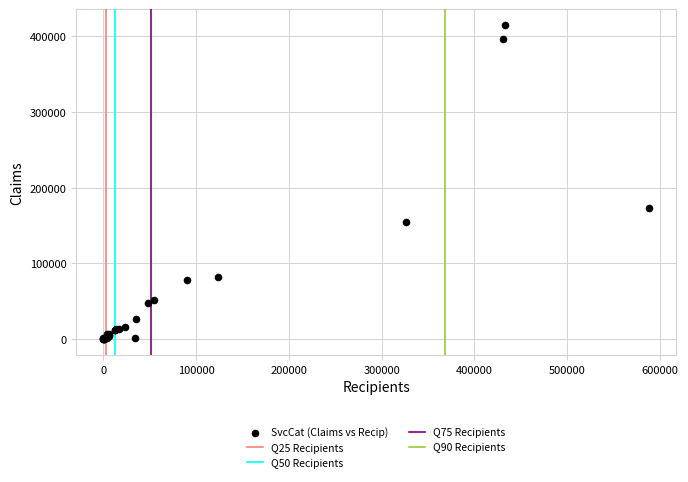

What Y value in the scatter plot is closest to 207367?

173162